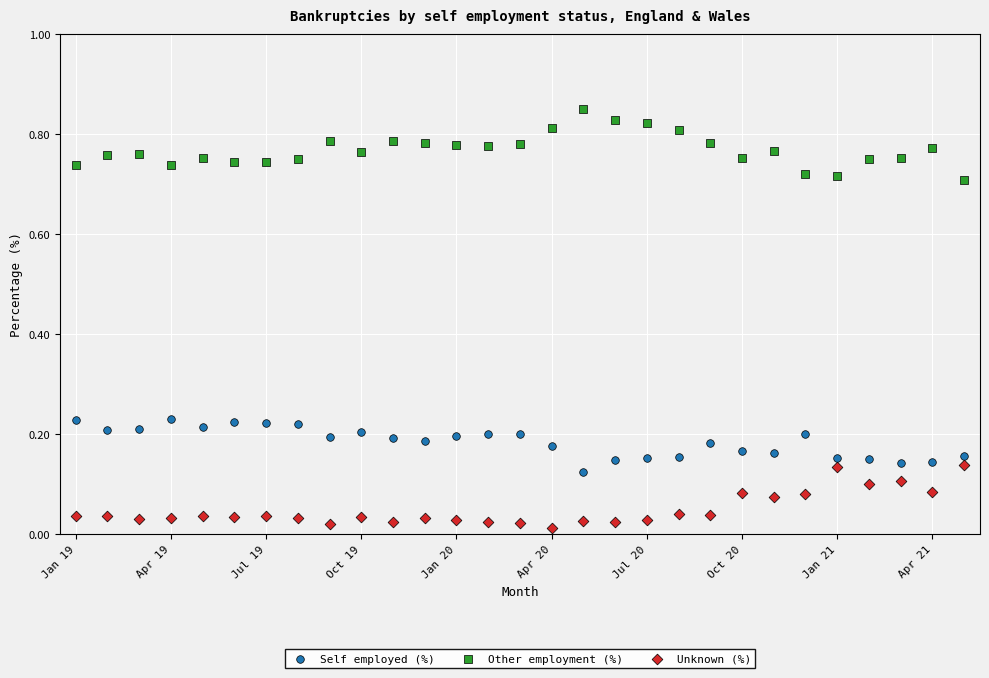

Which series contains the highest Y value?

Other employment (%)